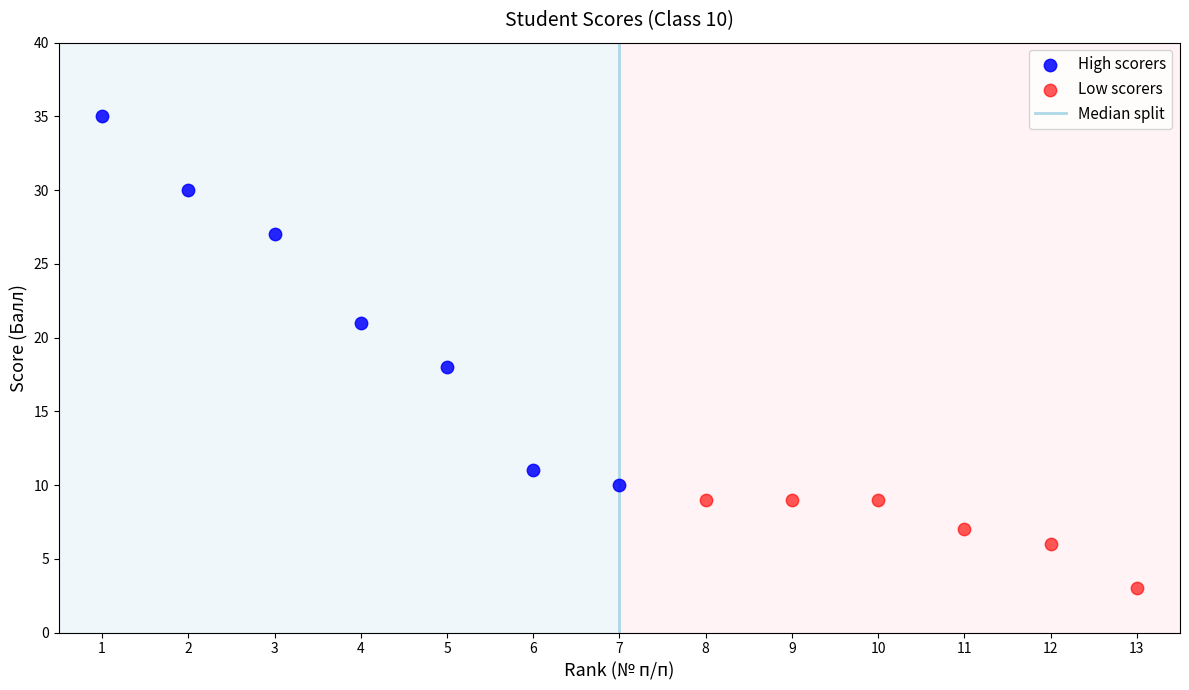

Which series has the largest Y range (max minus min)?

High scorers